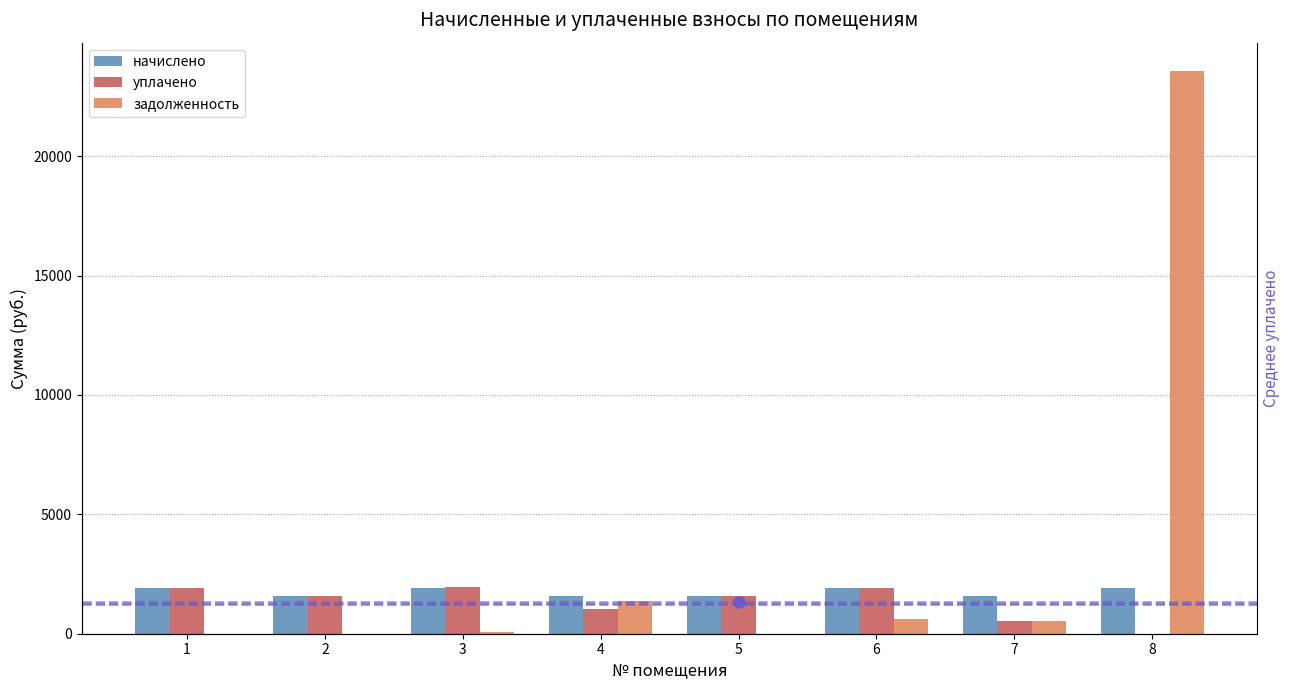

Reading left to right, list all the values displayed in this chart.

начислено: 1=1921.0	2=1580.0	3=1913.6	4=1580.0	5=1569.1	6=1899.0	7=1580.0	8=1902.7
уплачено: 1=1921.0	2=1580.0	3=1968.4	4=1028.0	5=1569.1	6=1899.0	7=547.4	8=0.0
задолженность: 1=0.0	2=0.0	3=54.7	4=1391.5	5=0.0	6=633.0	7=547.4	8=23578.3